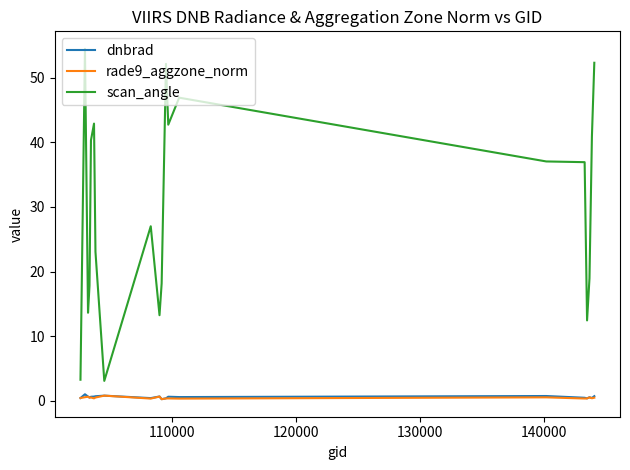

True or false: scan_angle and rade9_aggzone_norm cross at least once.

False